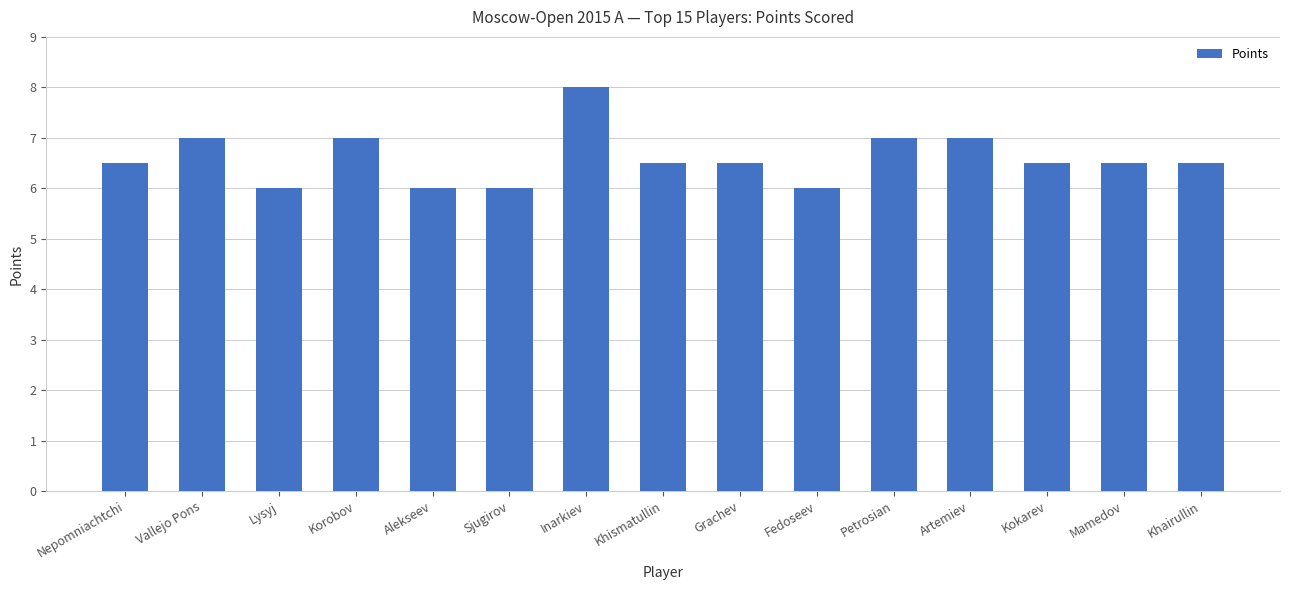

Count the values in the range 6 to 7.

14